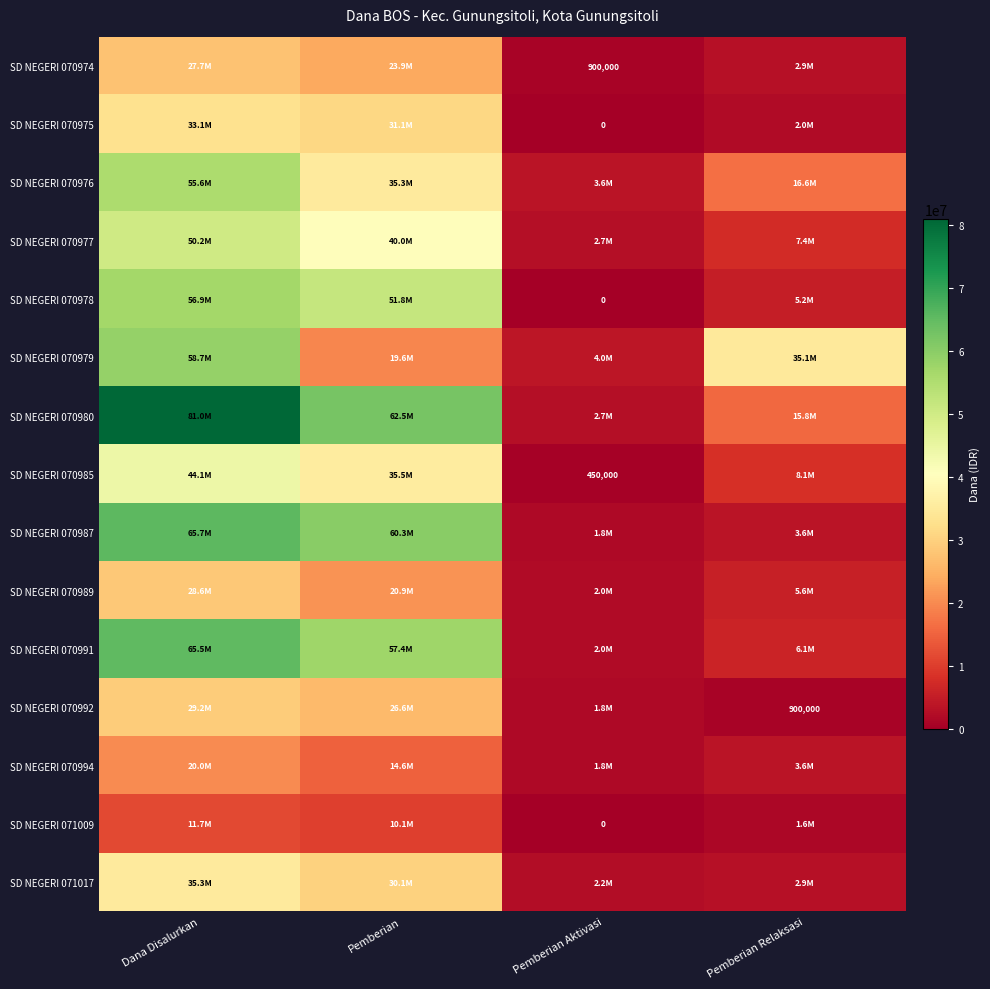

How many data points in SD NEGERI 070974 are less than 23850000?

2